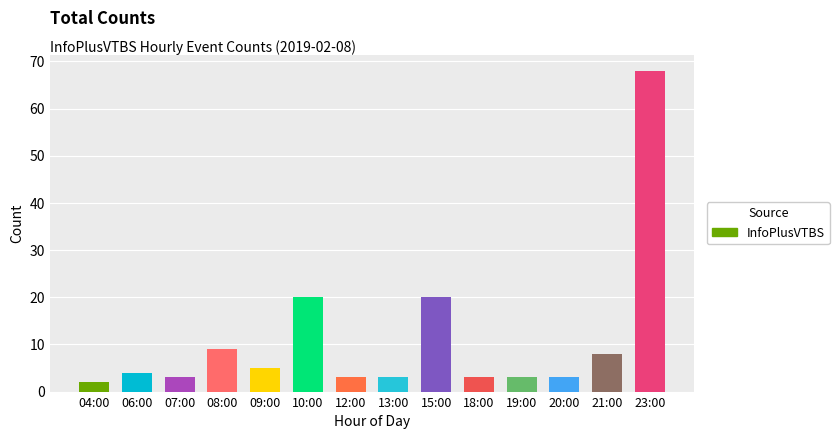

What is the average value?

11